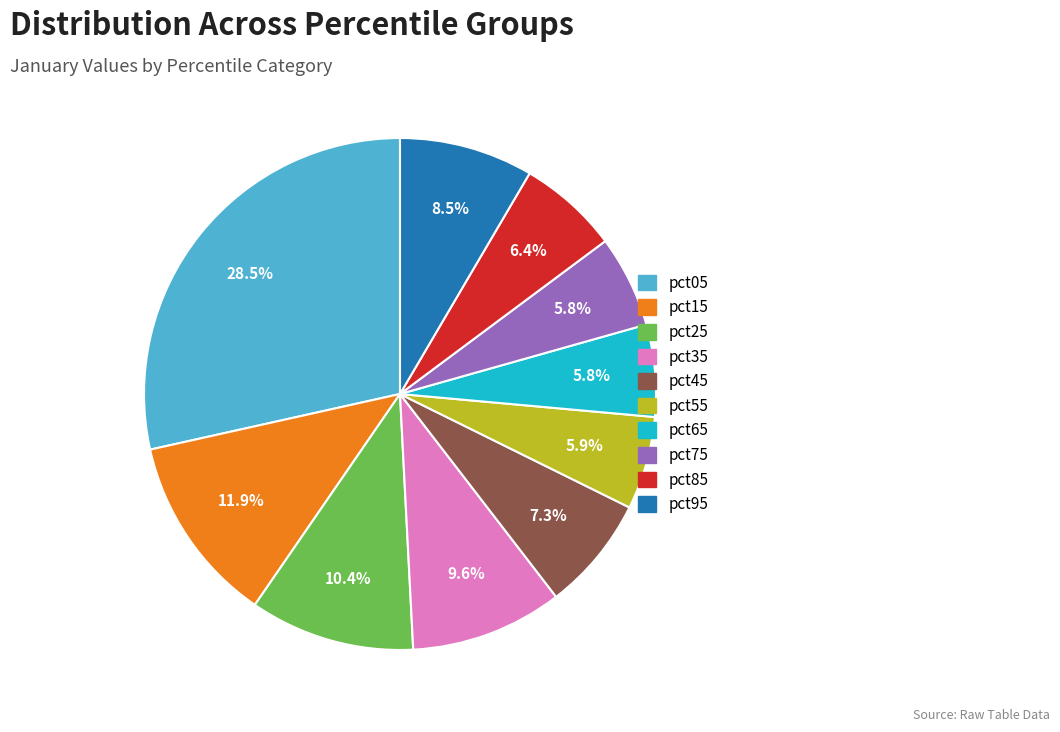

Which slice is the largest?

pct05